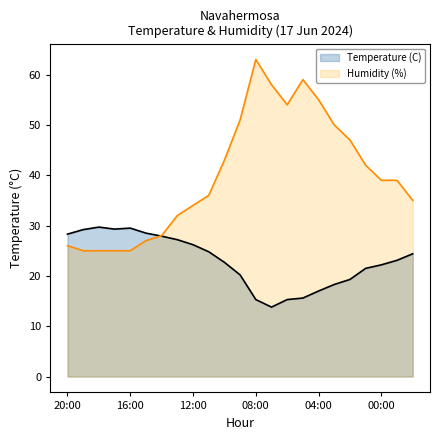

What is the spread (max minus min) of values at 13?

44.2